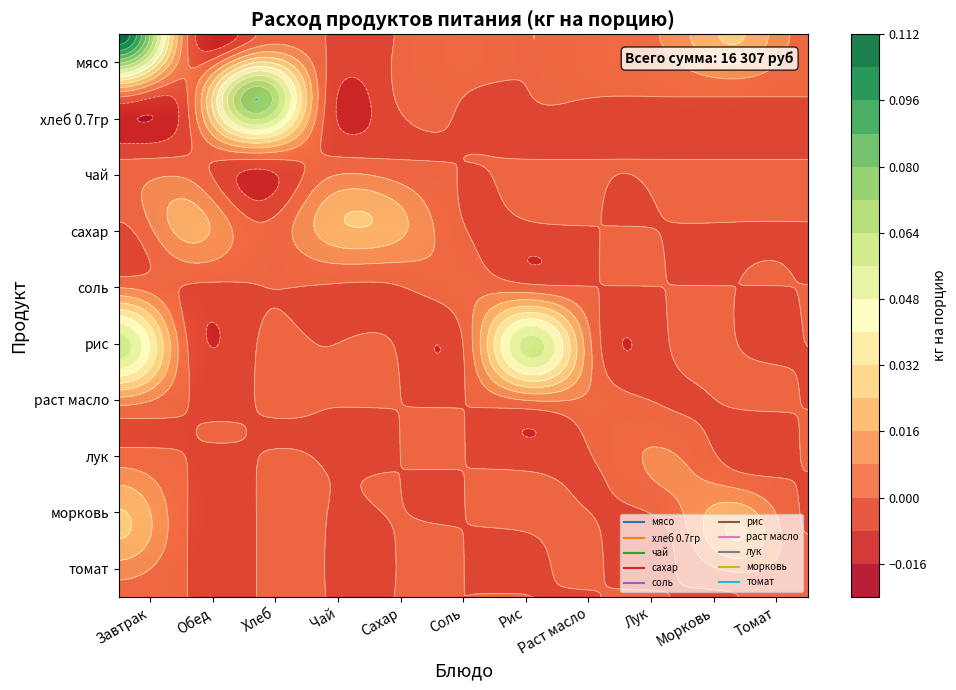

What is the maximum value shown in the chart?

0.1